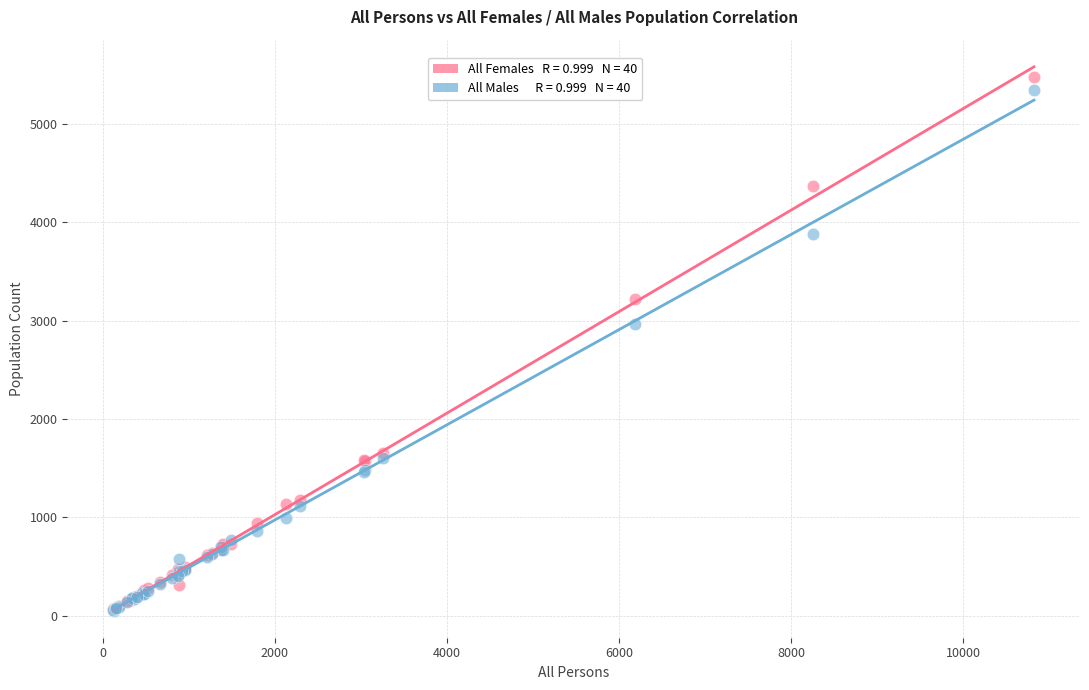

Across all series, what Y value is closest to 2767?

2969